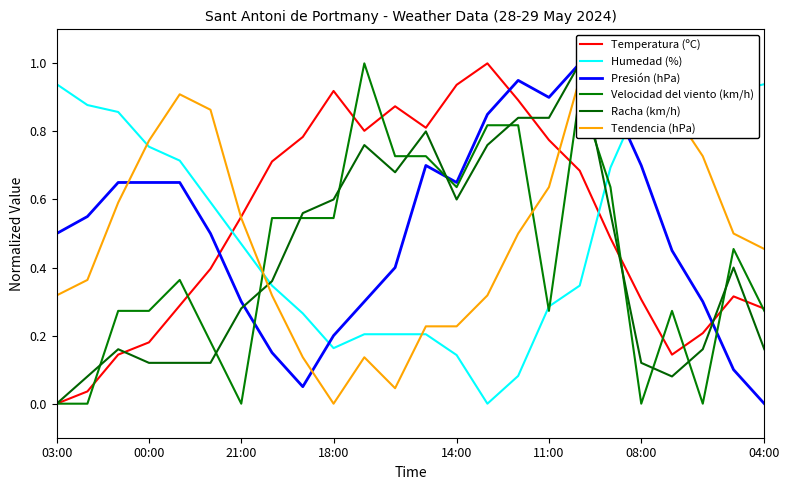

True or false: Temperatura (ºC) has a value of 0.1 at 04:00.

False